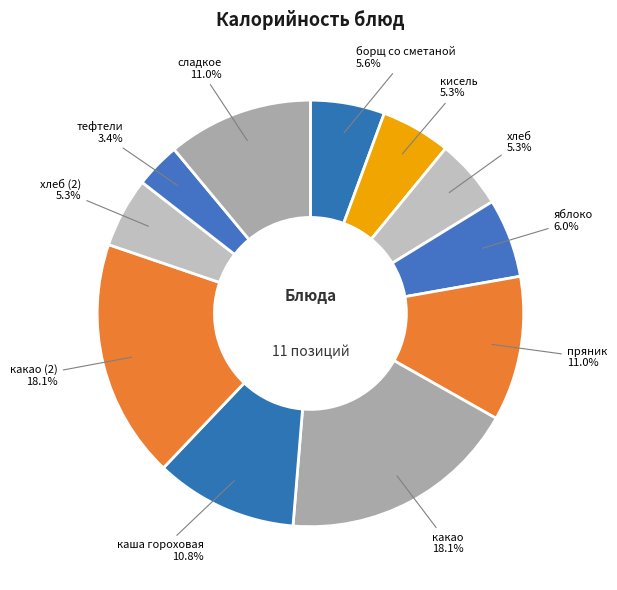

Is there a majority slice in this chart?

No